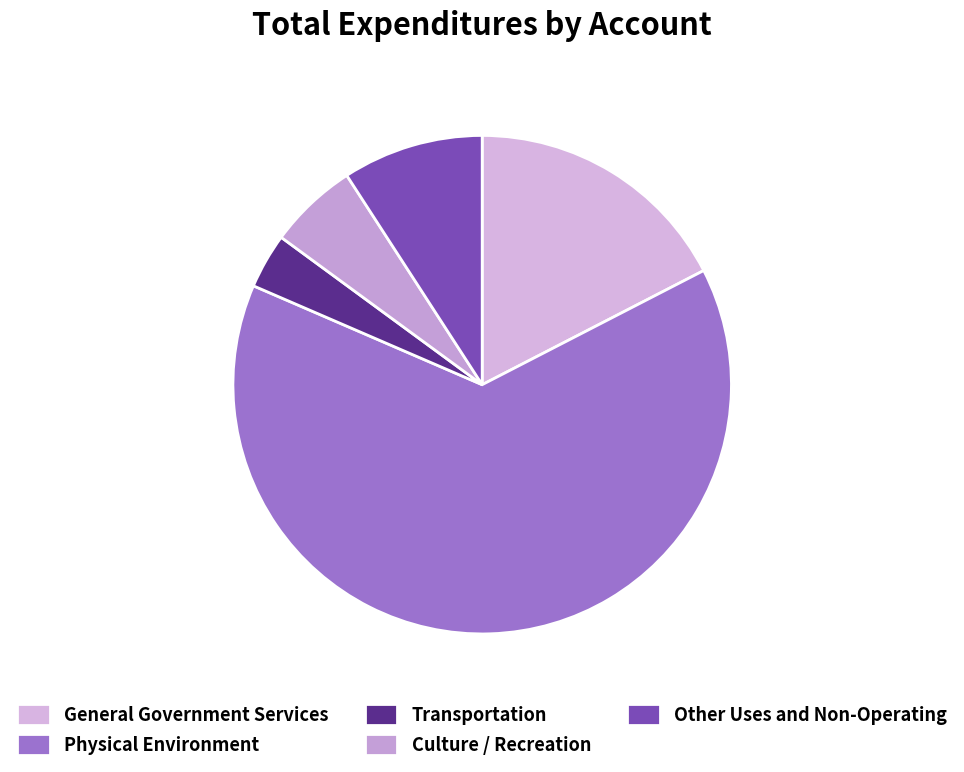

How many slices are in this pie chart?

5